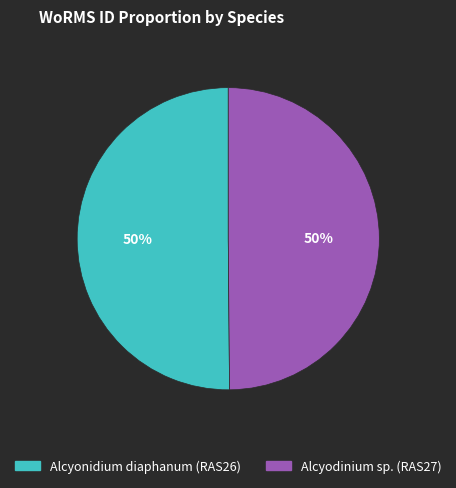

Is the sum of Alcyonidium diaphanum (RAS26) and Alcyodinium sp. (RAS27) greater than half?

Yes